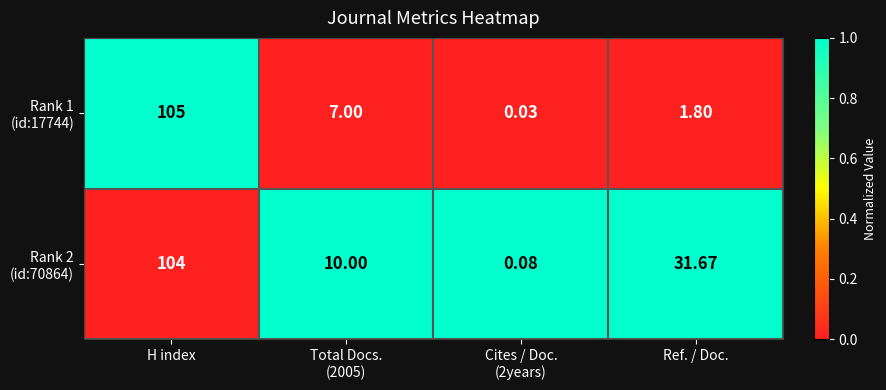

Which label corresponds to the largest value in the chart?

H index